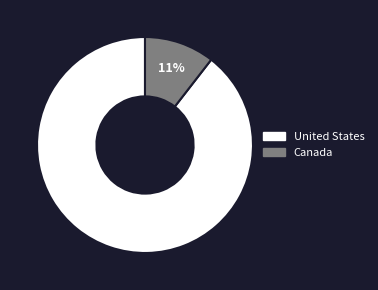

Which has a higher value, Canada or United States?

United States